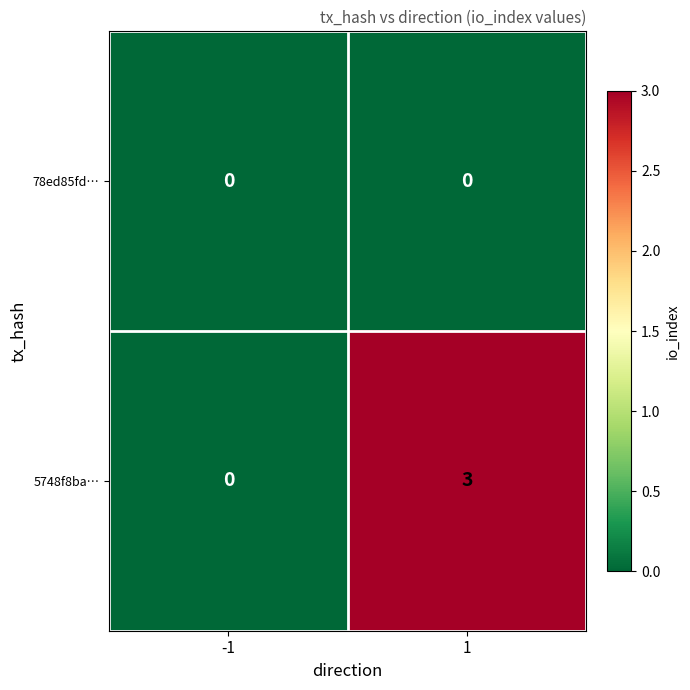

What is the greatest value displayed?

3